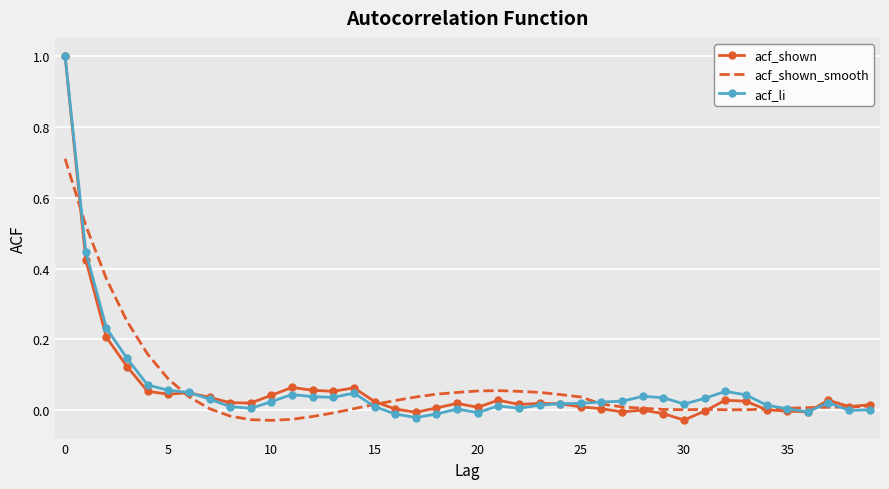

What is the greatest value displayed?

1.0